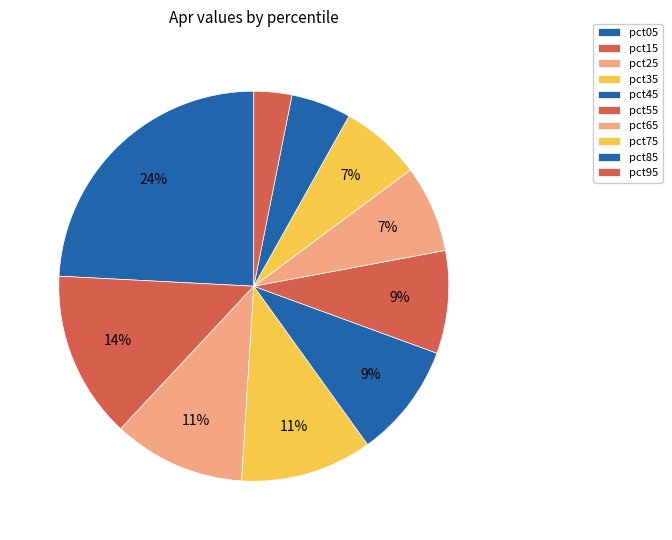

To the nearest percent, what is the average slice percentage?

10%